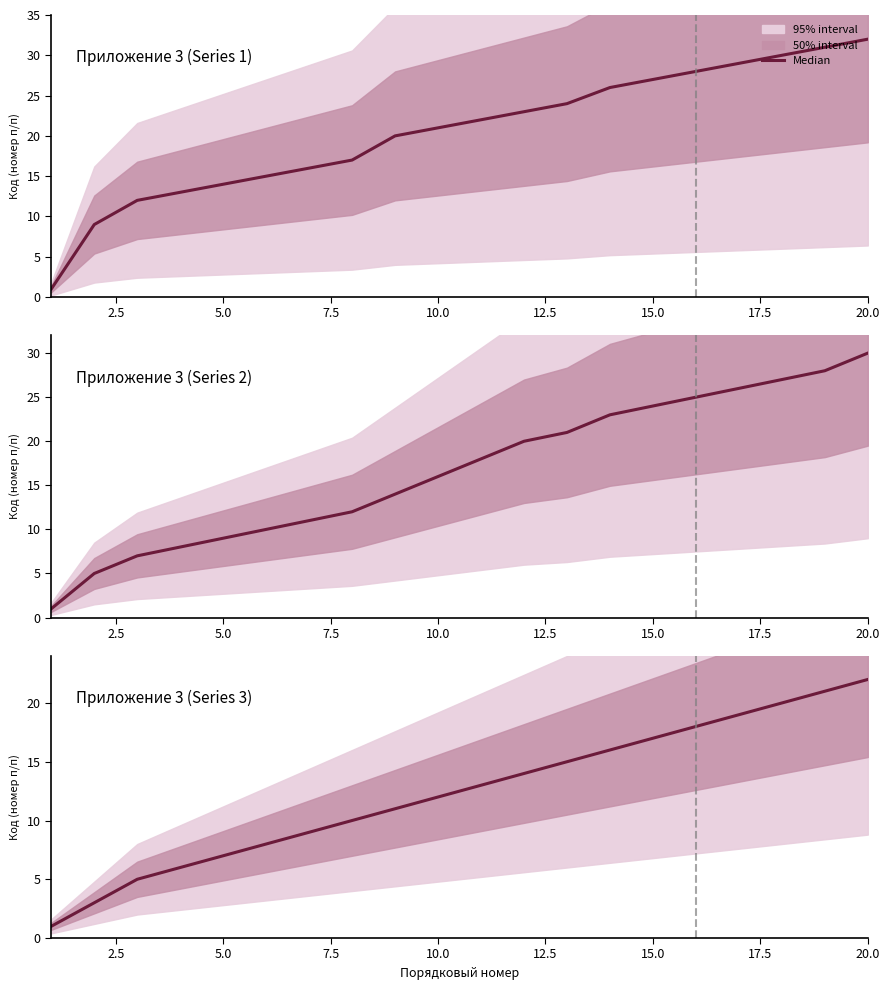

Does the chart have visible grid lines?

No